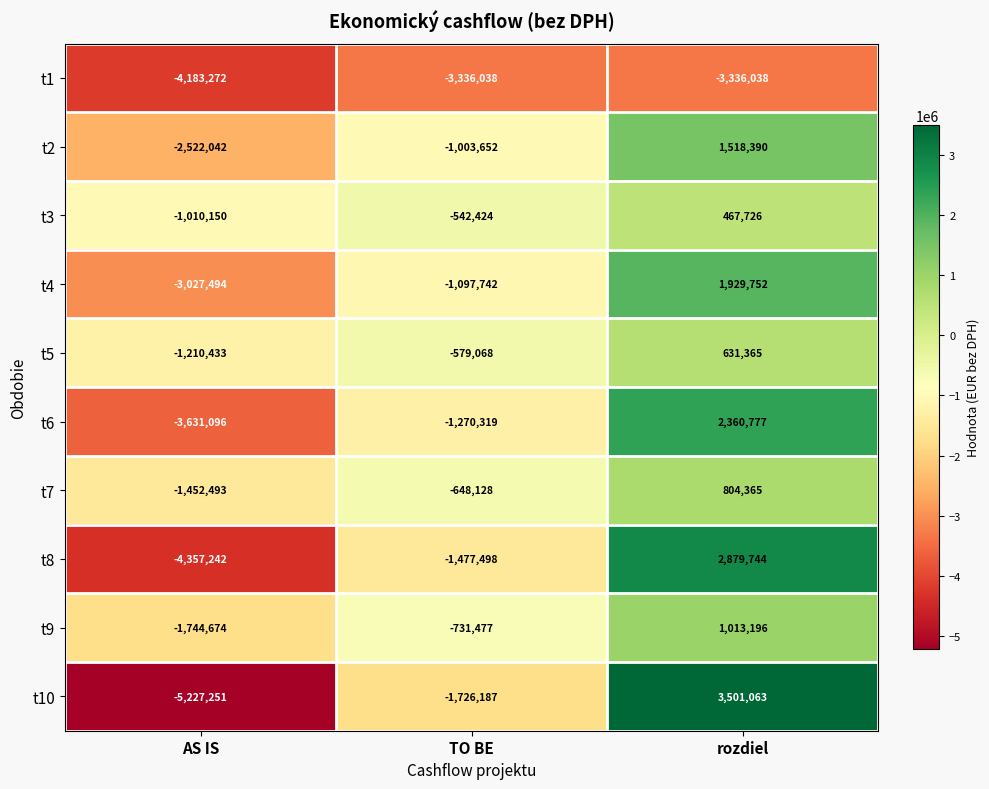

What is the difference between the highest and lowest values at AS IS?

4217101